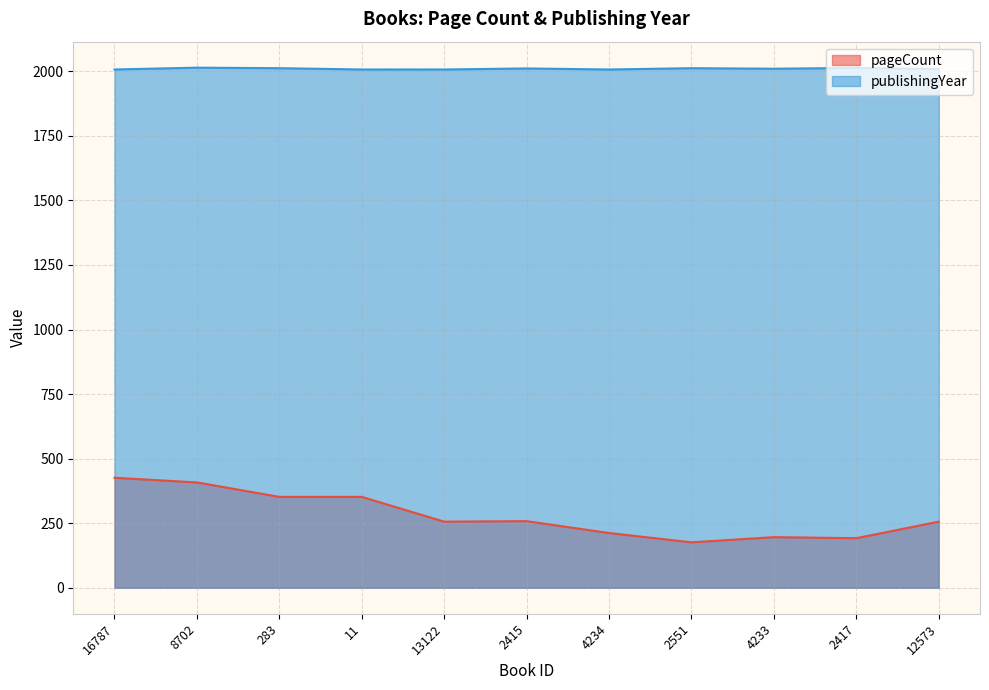

How many lines are shown in the chart?

2